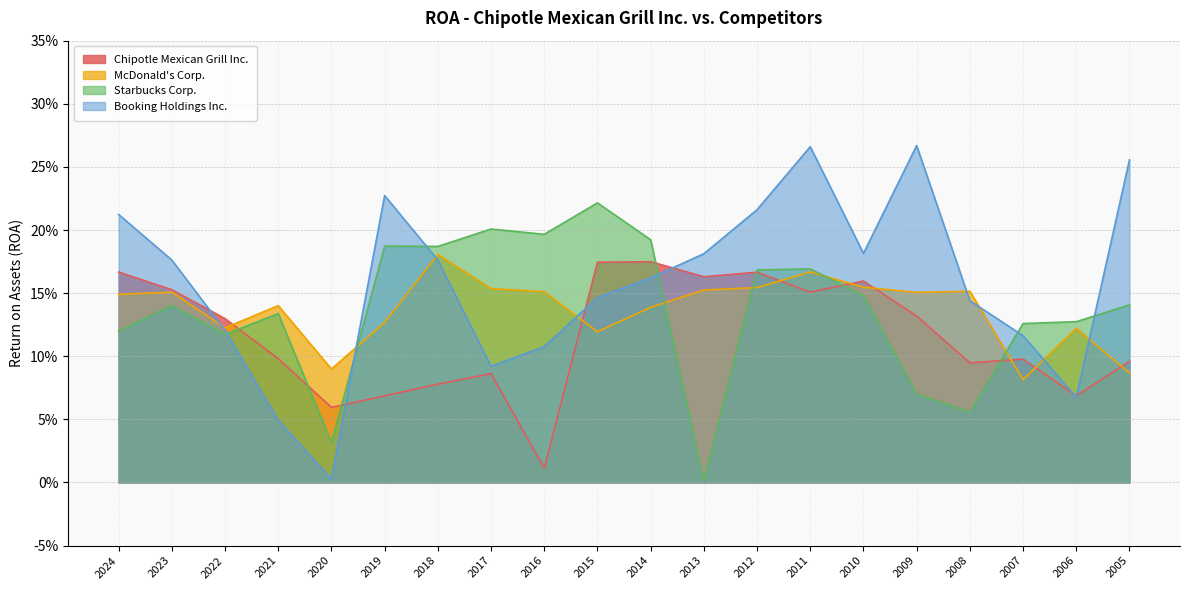

Is it true that Booking Holdings Inc. equals 0.1 at 2016?

True